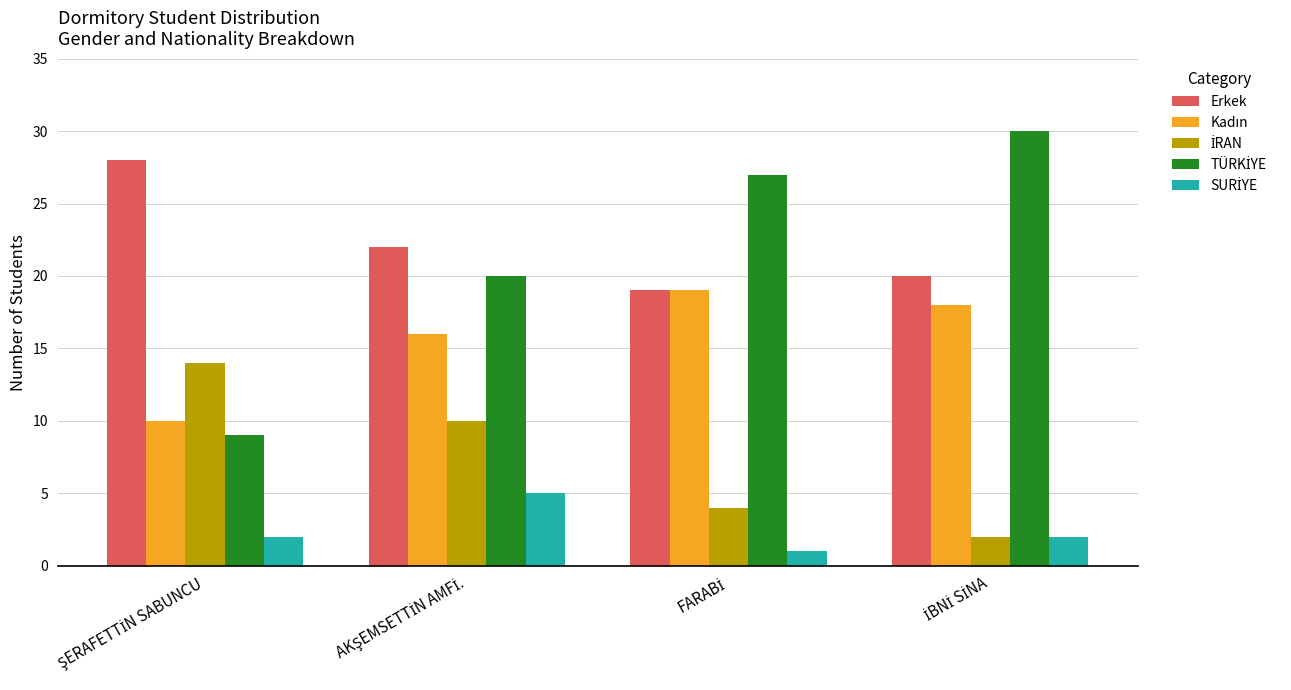

What is the sum of all Erkek values?

89